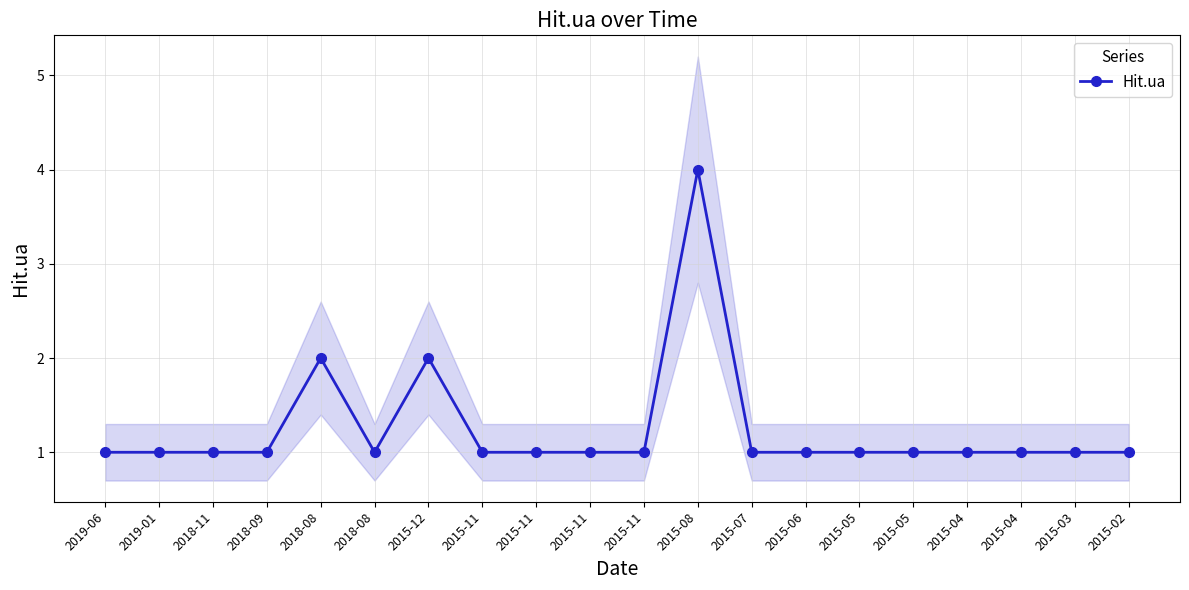

Reading left to right, list all the values displayed in this chart.

2019-06=1	2019-01=1	2018-11=1	2018-09=1	2018-08=2	2018-08=1	2015-12=2	2015-11=1	2015-11=1	2015-11=1	2015-11=1	2015-08=4	2015-07=1	2015-06=1	2015-05=1	2015-05=1	2015-04=1	2015-04=1	2015-03=1	2015-02=1